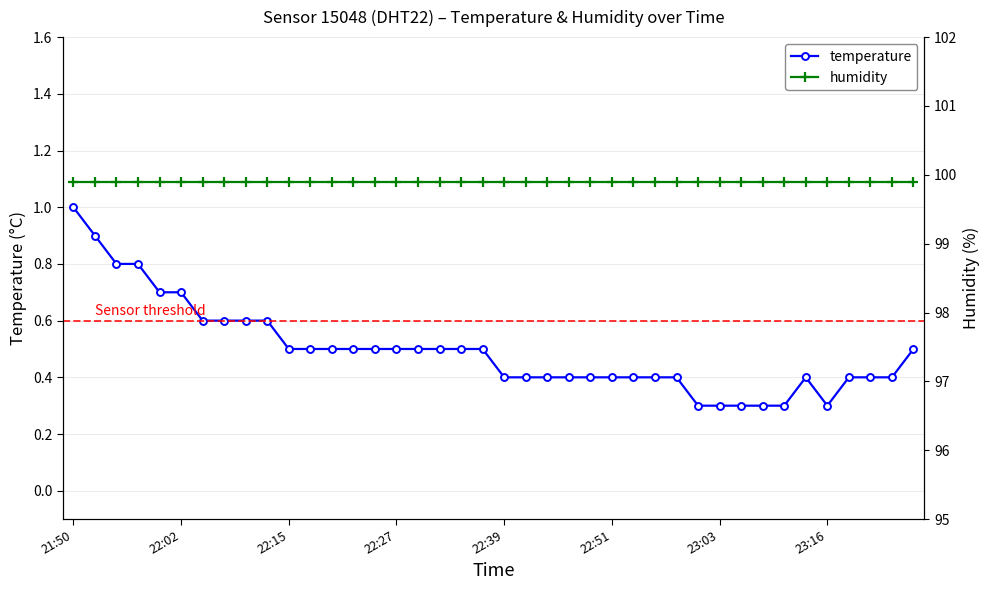

What is the total value across all series at 26?

100.3